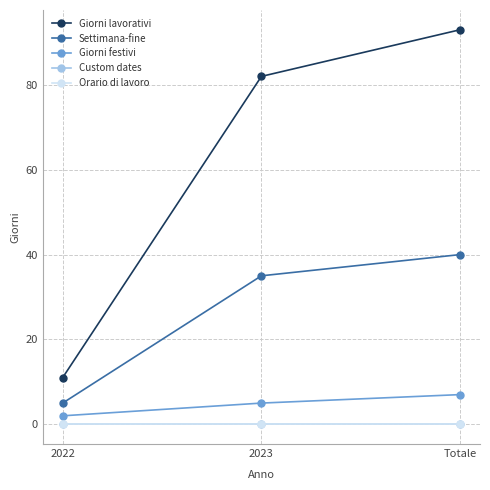

At 2022, list the series in order from largest to smallest.

Giorni lavorativi, Settimana-fine, Giorni festivi, Custom dates, Orario di lavoro